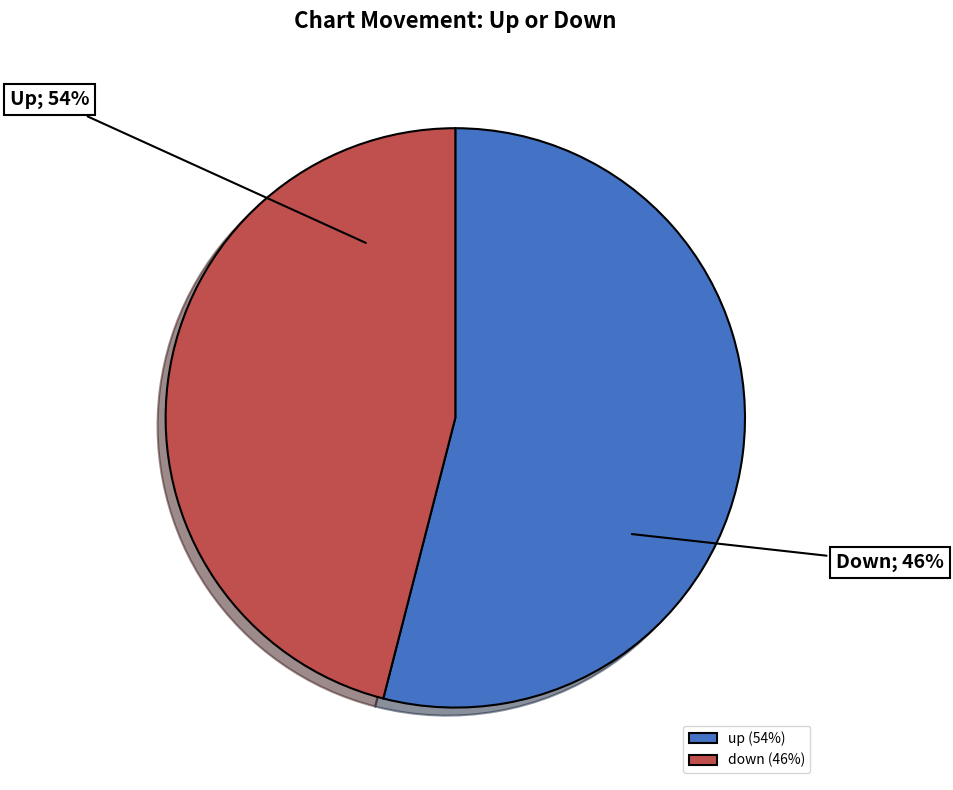

To the nearest percent, what percentage of the pie is down?

46%